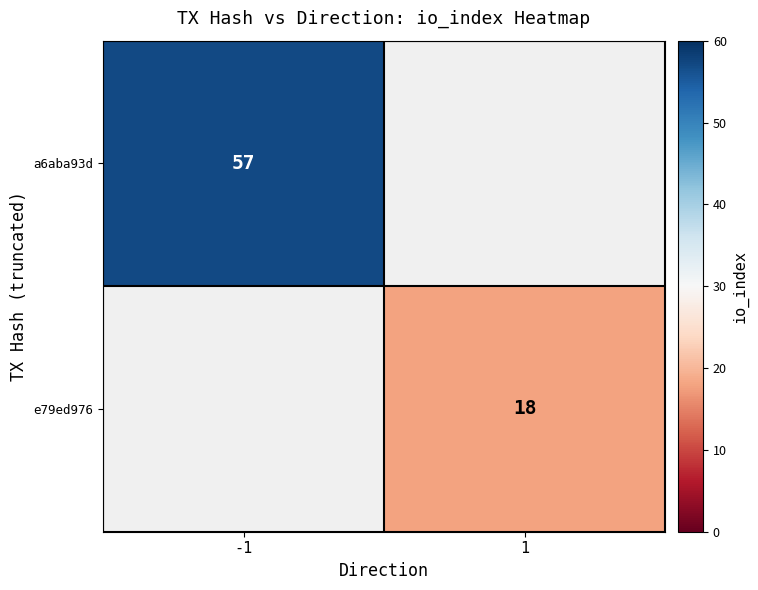

True or false: e79ed976 has a value of 18 at 1.

True